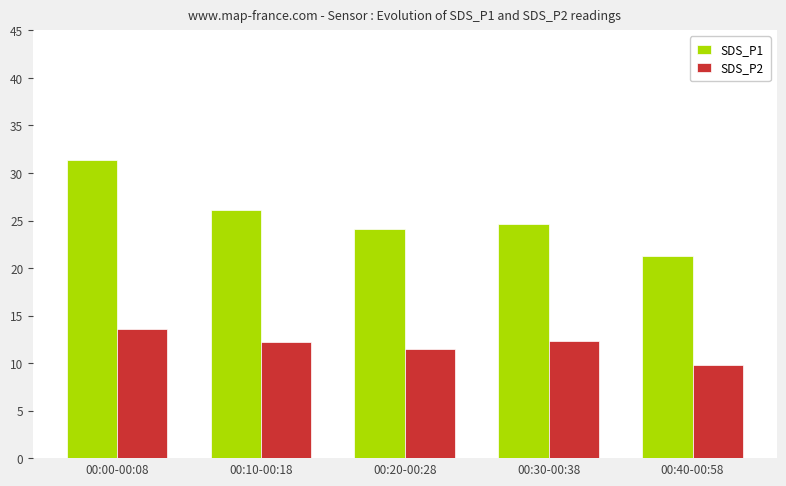

At which label does SDS_P2 first exceed 12?

00:00-00:08